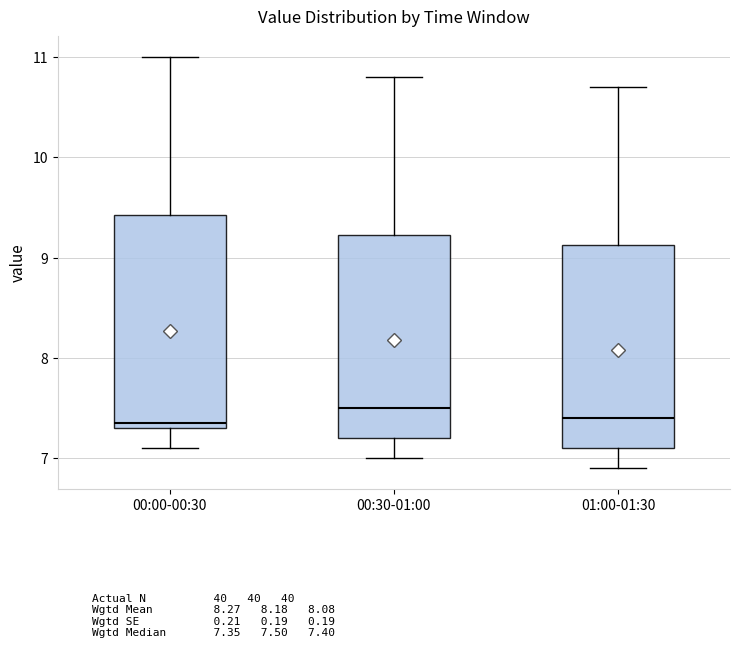

Reading left to right, read every box against the y-axis: the position of its median line, the range the box covers, and the ends of its whiskers. The values are not printed on the chart, so give them approximately, as read against the axis.

00:00-00:30: median 7.4, box 7.3 to 9.4, whiskers 7.1 to 11.0
00:30-01:00: median 7.5, box 7.2 to 9.2, whiskers 7.0 to 10.8
01:00-01:30: median 7.4, box 7.1 to 9.1, whiskers 6.9 to 10.7